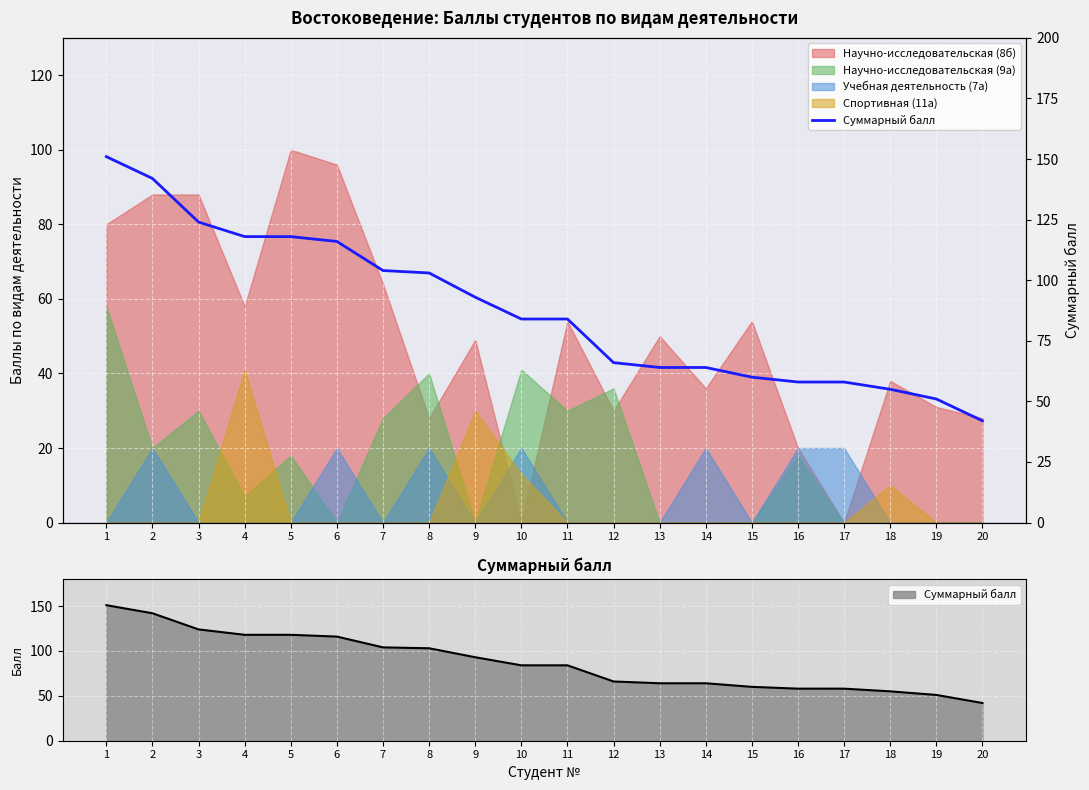

Reading left to right, what are all the values shown in this chart?

1=151	2=142	3=124	4=118	5=118	6=116	7=104	8=103	9=93	10=84	11=84	12=66	13=64	14=64	15=60	16=58	17=58	18=55	19=51	20=42